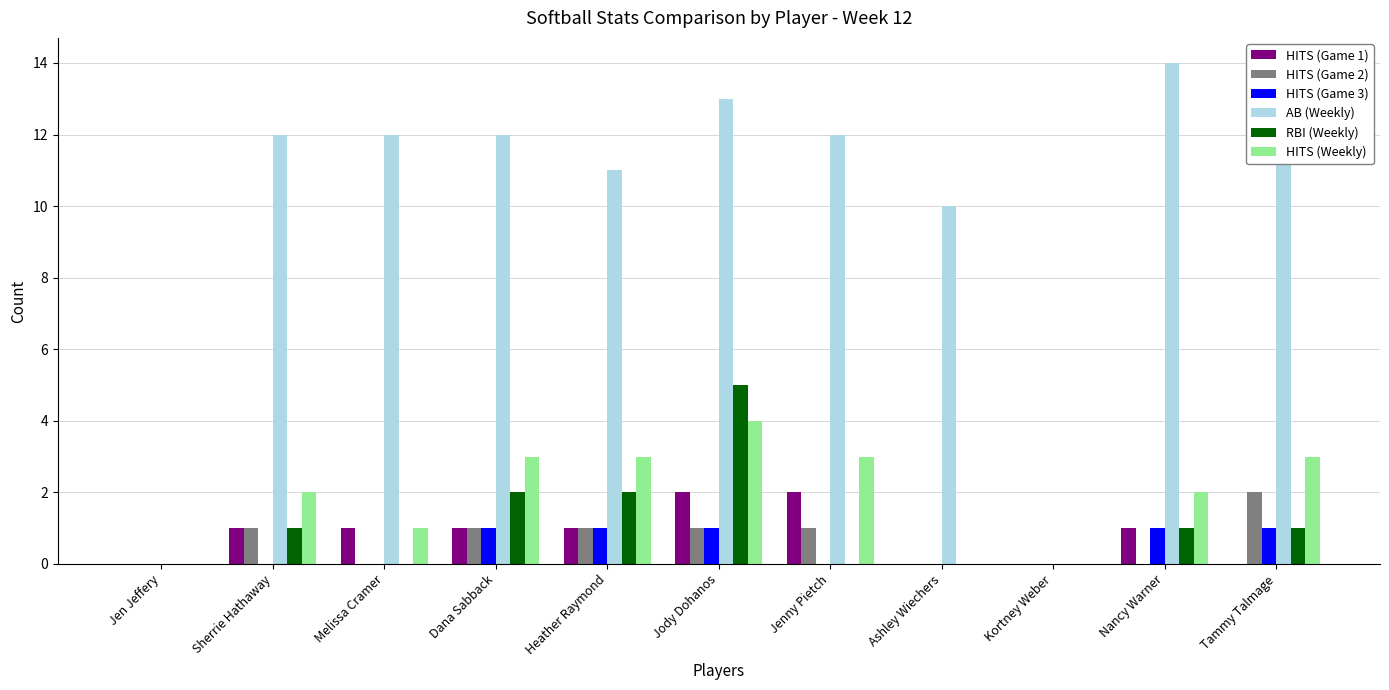

Reading left to right, transcribe all the data shown in this chart.

HITS (Game 1): Jen Jeffery=0	Sherrie Hathaway=1	Melissa Cramer=1	Dana Sabback=1	Heather Raymond=1	Jody Dohanos=2	Jenny Pietch=2	Ashley Wiechers=0	Kortney Weber=0	Nancy Warner=1	Tammy Talmage=0
HITS (Game 2): Jen Jeffery=0	Sherrie Hathaway=1	Melissa Cramer=0	Dana Sabback=1	Heather Raymond=1	Jody Dohanos=1	Jenny Pietch=1	Ashley Wiechers=0	Kortney Weber=0	Nancy Warner=0	Tammy Talmage=2
HITS (Game 3): Jen Jeffery=0	Sherrie Hathaway=0	Melissa Cramer=0	Dana Sabback=1	Heather Raymond=1	Jody Dohanos=1	Jenny Pietch=0	Ashley Wiechers=0	Kortney Weber=0	Nancy Warner=1	Tammy Talmage=1
AB (Weekly): Jen Jeffery=0	Sherrie Hathaway=12	Melissa Cramer=12	Dana Sabback=12	Heather Raymond=11	Jody Dohanos=13	Jenny Pietch=12	Ashley Wiechers=10	Kortney Weber=0	Nancy Warner=14	Tammy Talmage=14
RBI (Weekly): Jen Jeffery=0	Sherrie Hathaway=1	Melissa Cramer=0	Dana Sabback=2	Heather Raymond=2	Jody Dohanos=5	Jenny Pietch=0	Ashley Wiechers=0	Kortney Weber=0	Nancy Warner=1	Tammy Talmage=1
HITS (Weekly): Jen Jeffery=0	Sherrie Hathaway=2	Melissa Cramer=1	Dana Sabback=3	Heather Raymond=3	Jody Dohanos=4	Jenny Pietch=3	Ashley Wiechers=0	Kortney Weber=0	Nancy Warner=2	Tammy Talmage=3